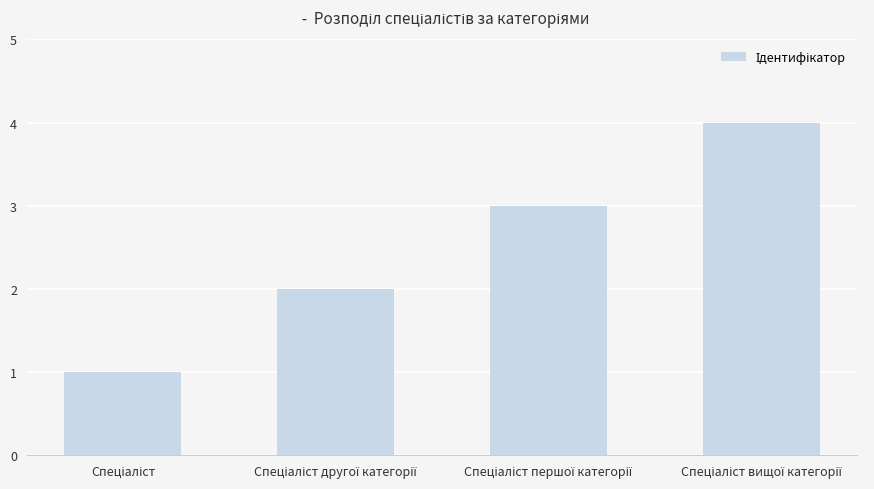

Reading left to right, transcribe all the data shown in this chart.

1	2	3	4